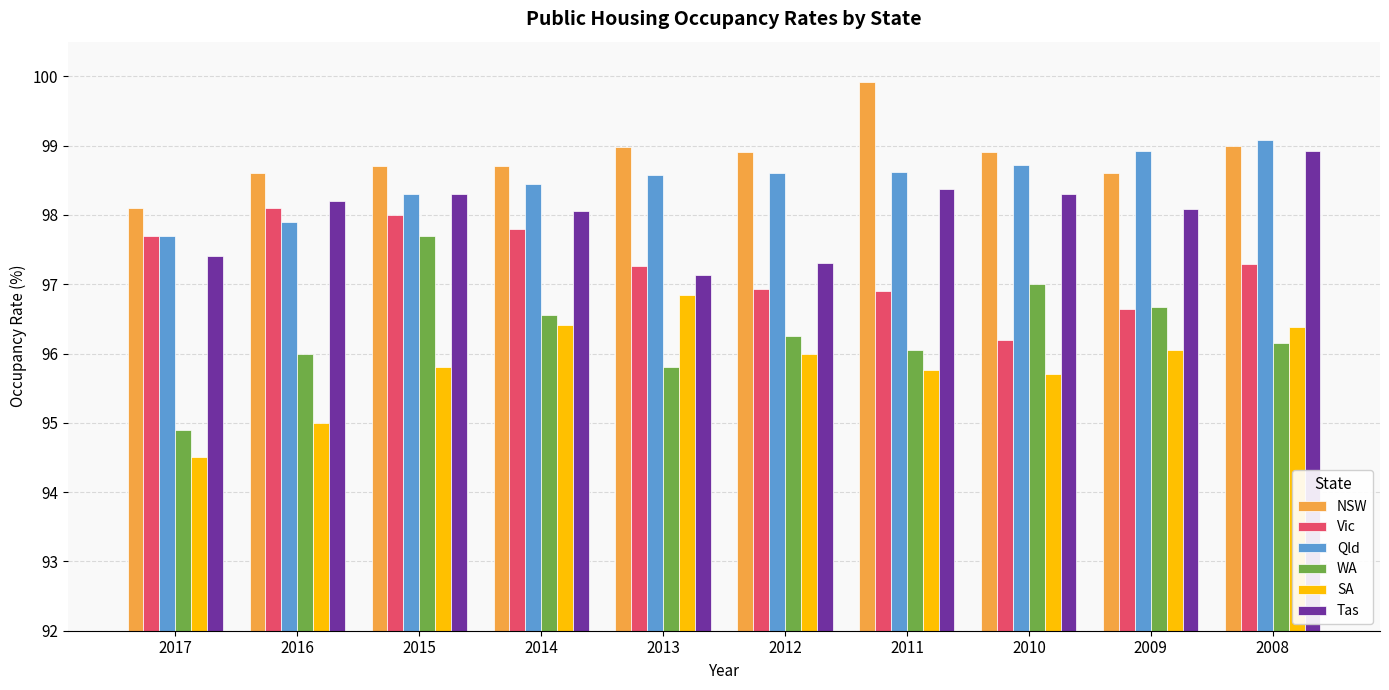

What is the difference between the second highest and minimum values in the SA series?

1.9